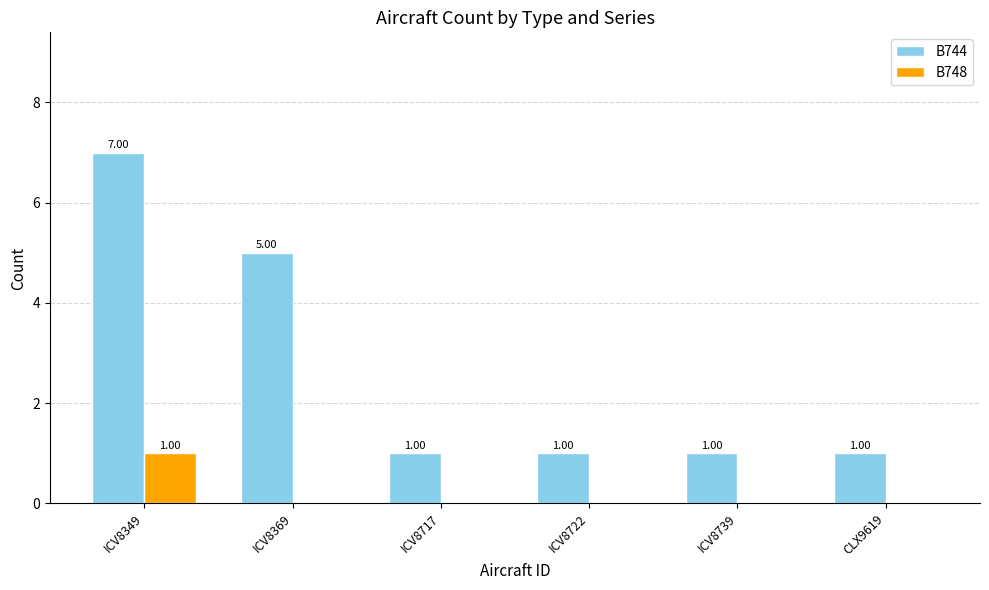

Which series has the largest total across all categories?

B744